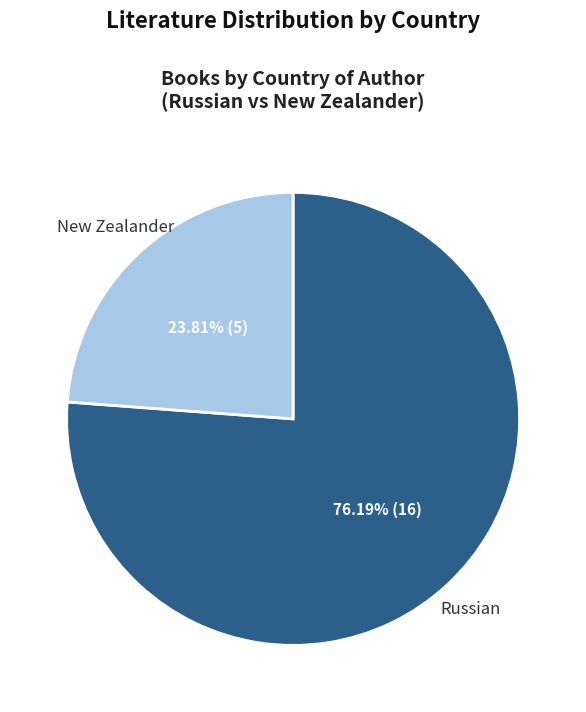

Is there any slice that represents more than half of the pie?

Yes